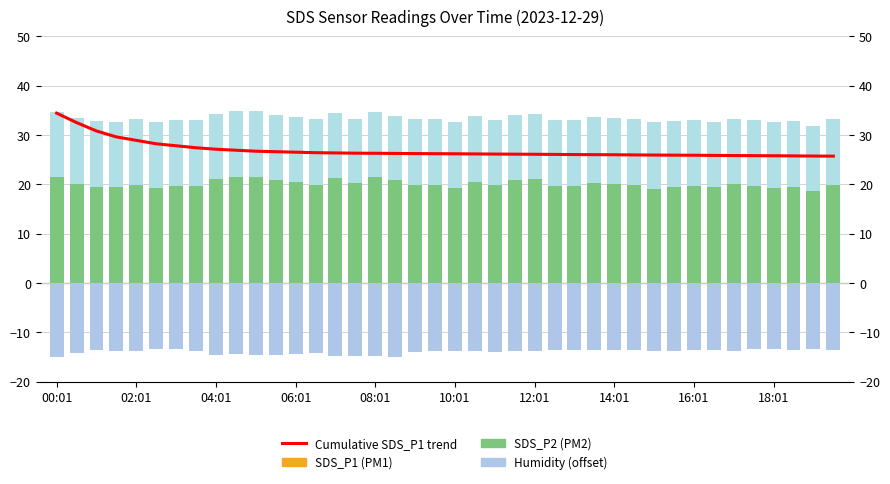

What is the difference between the highest and lowest values at 14?

45.6